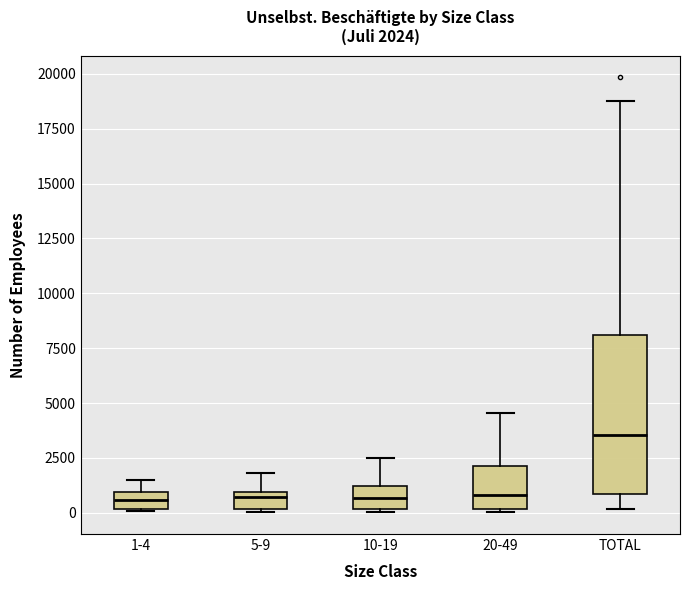

Which box is the tallest, from its lower edge to its upper edge?

TOTAL